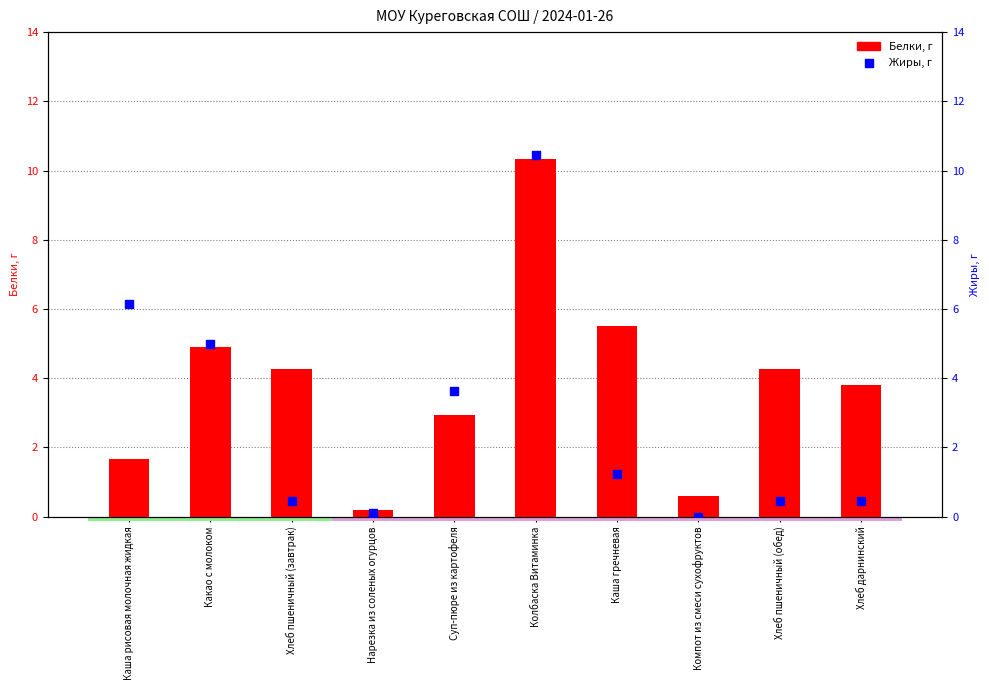

At which category is the sum across all series the highest?

Колбаска Витаминка